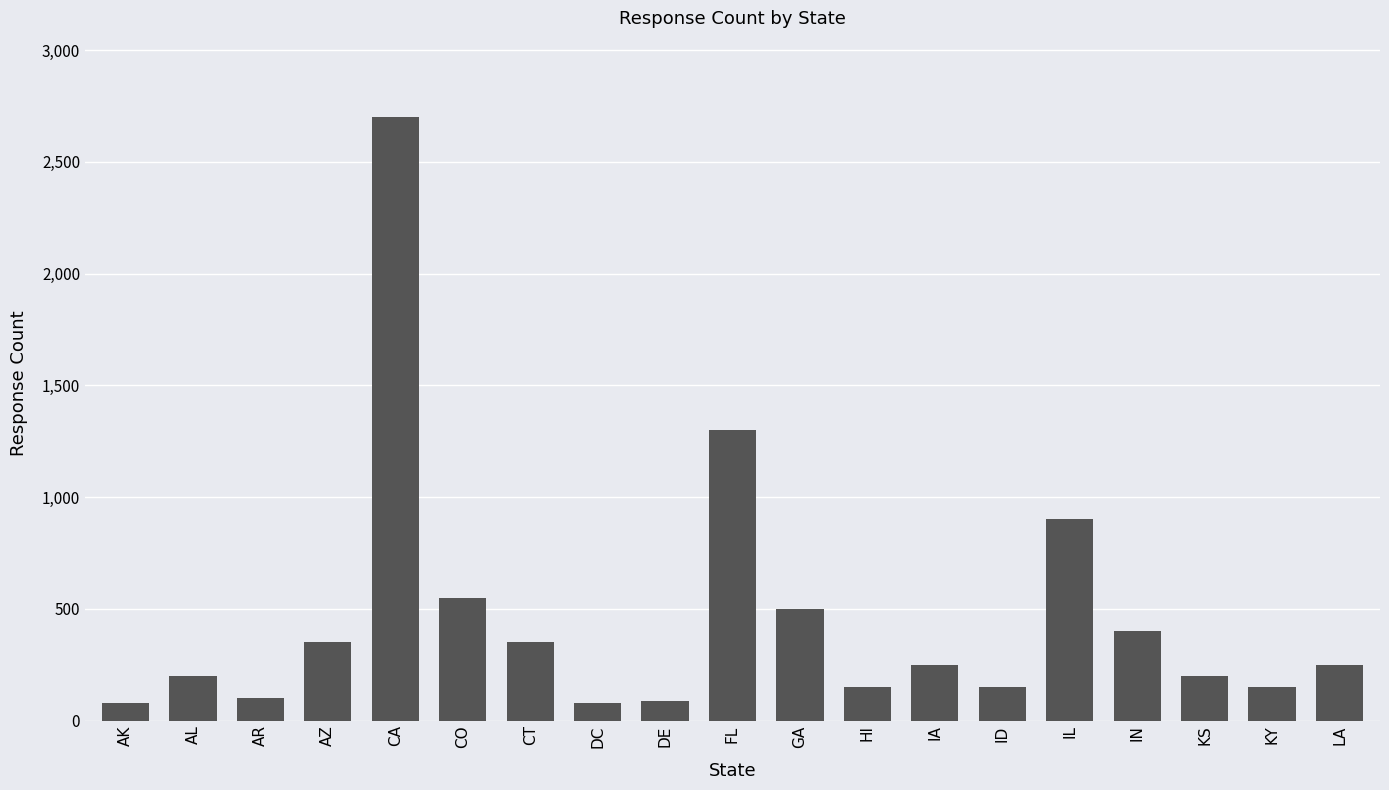

What is the sum of the values at GA and AL?

700